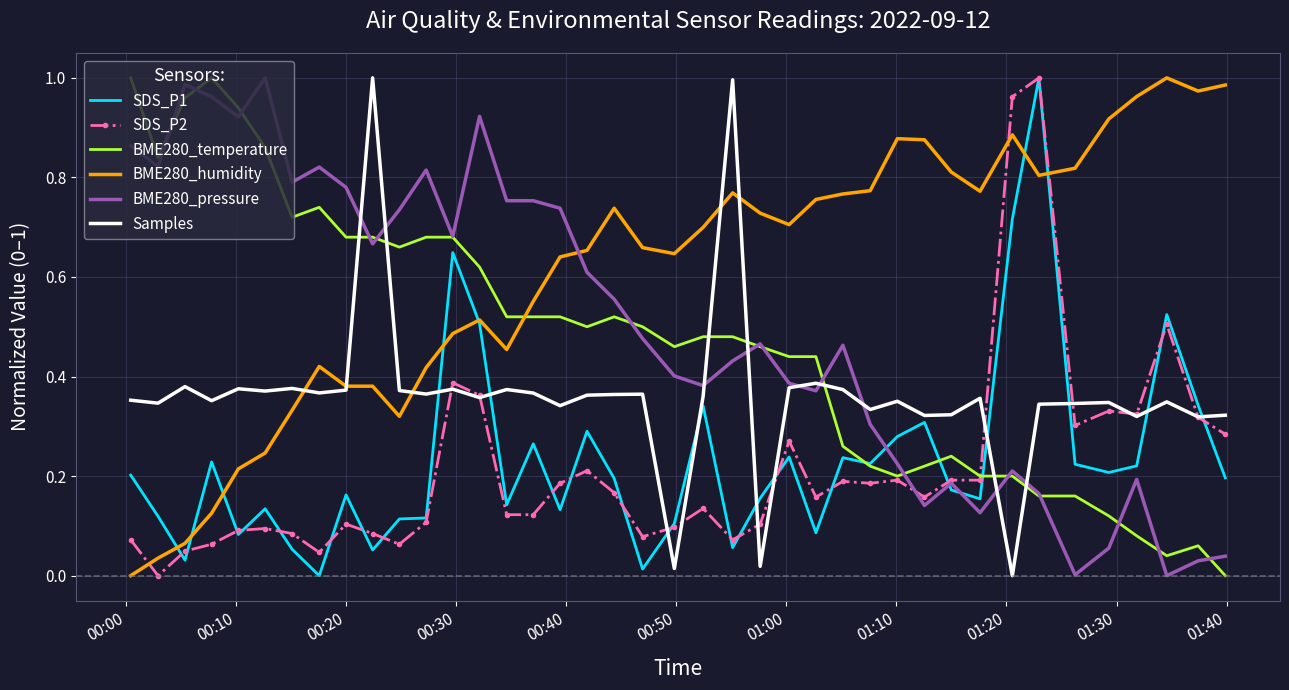

Which series has the largest total across all categories?

BME280_humidity